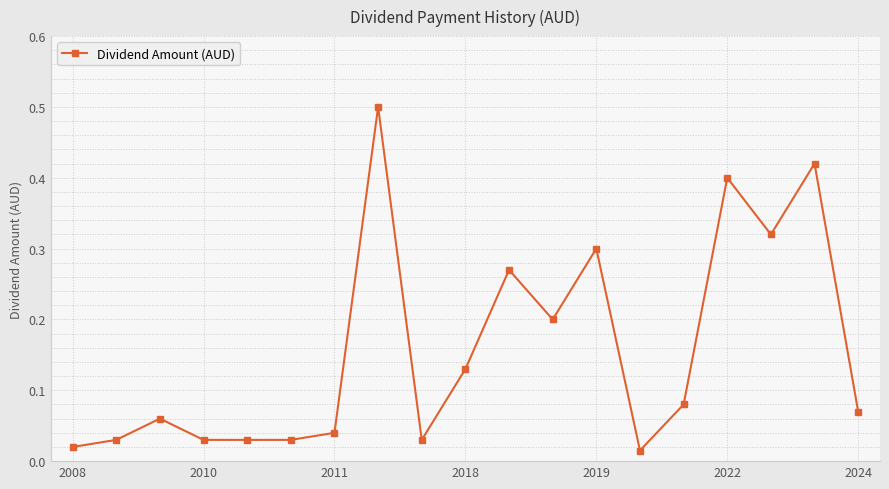

What is the difference between the maximum and minimum values?

0.5